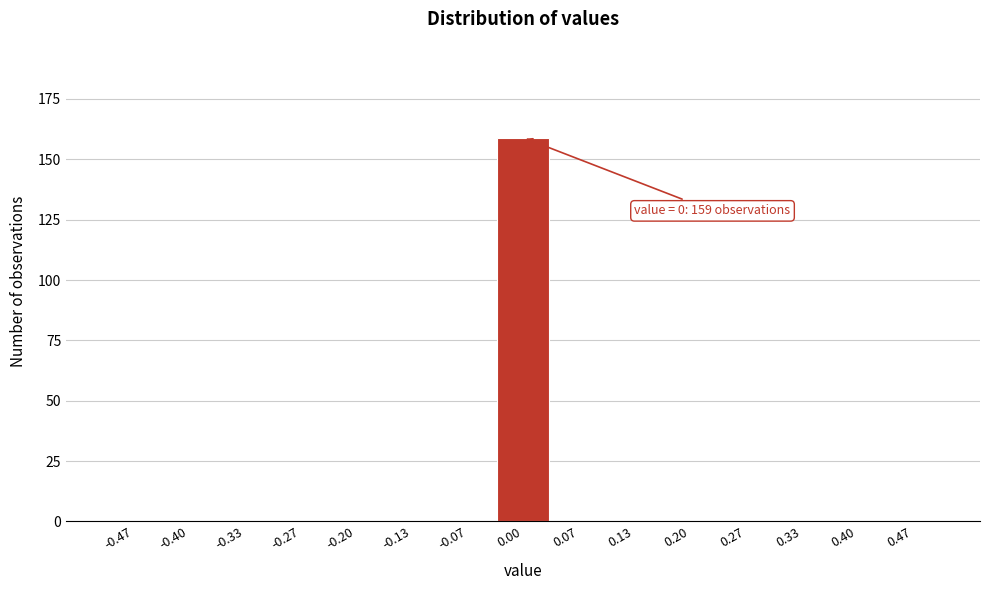

Over which range of the x-axis is the bar tallest?

-0.03 to 0.03